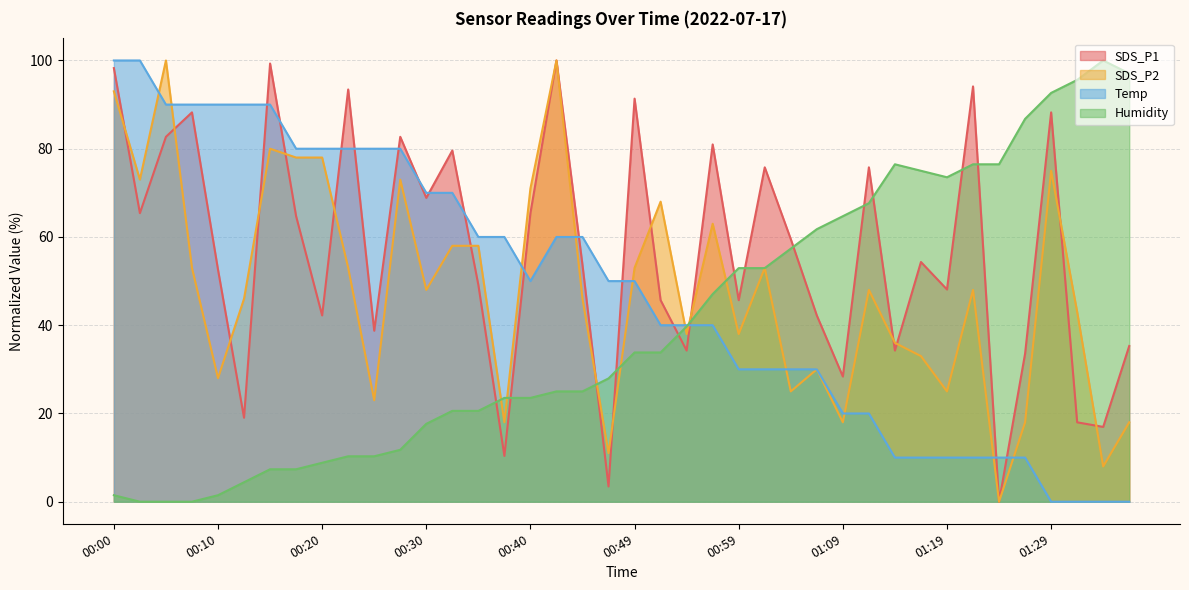

What is the sum of all SDS_P1 values?

2260.2